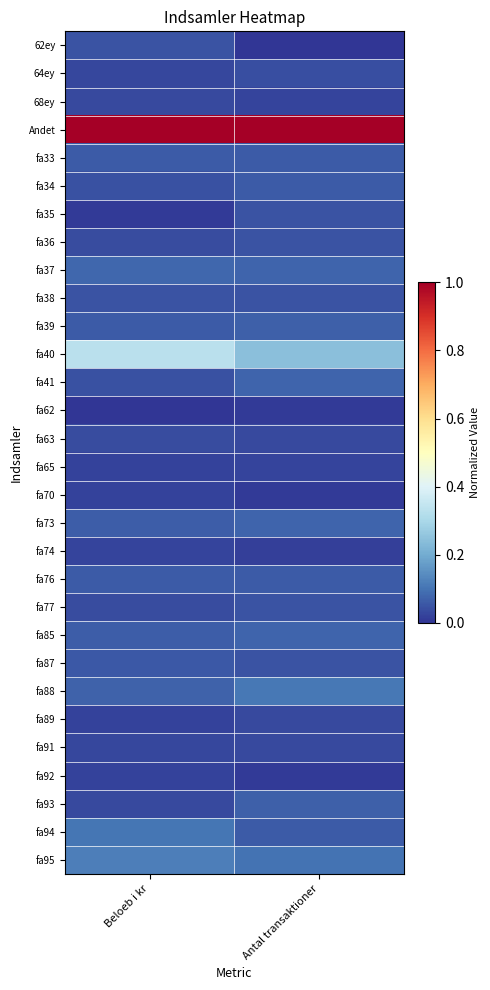

At how many categories does at least one series exceed 0?

2